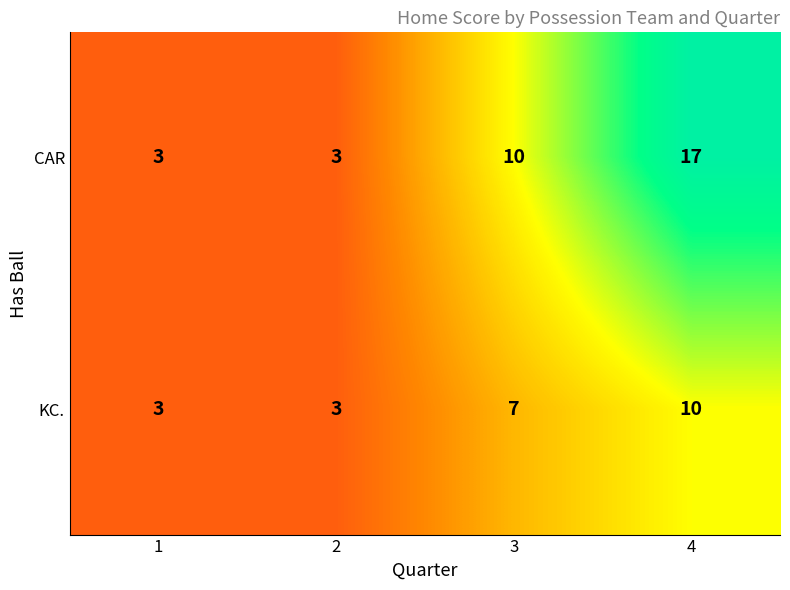

Where is CAR nearest to the value 10?

3